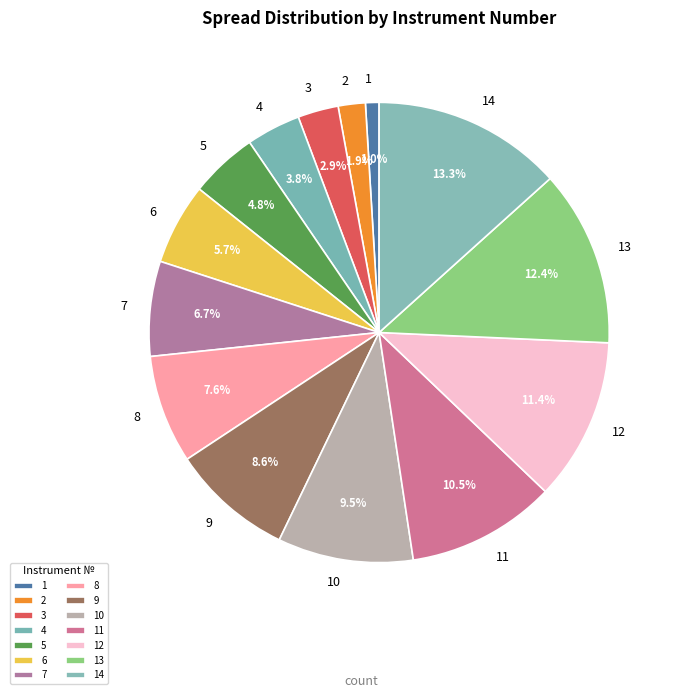

To the nearest percent, what is the difference between the largest and smallest slice percentages?

12%